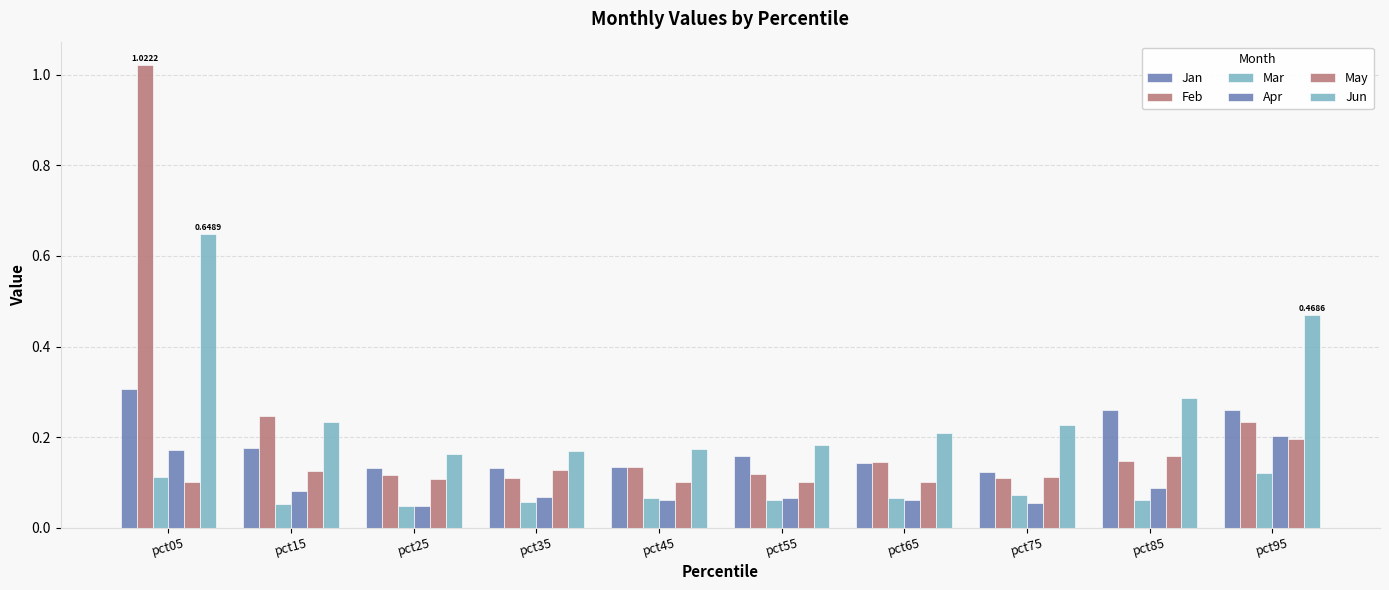

How many series are shown in this chart?

6